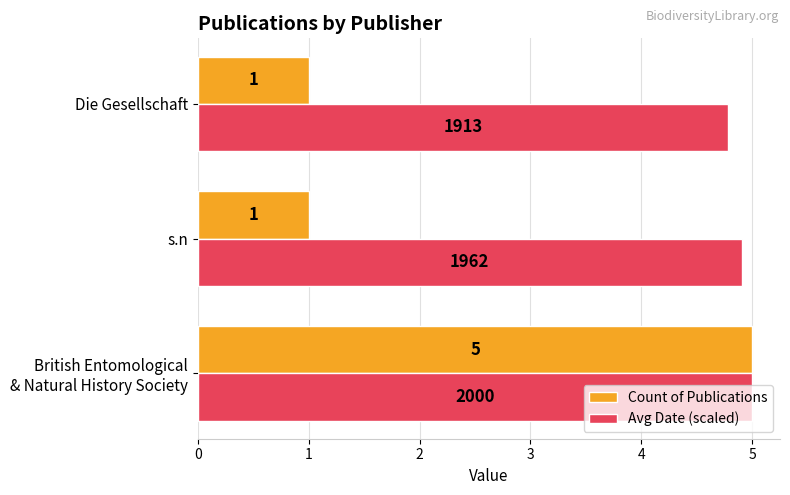

How many data points in Count of Publications are above 1?

1